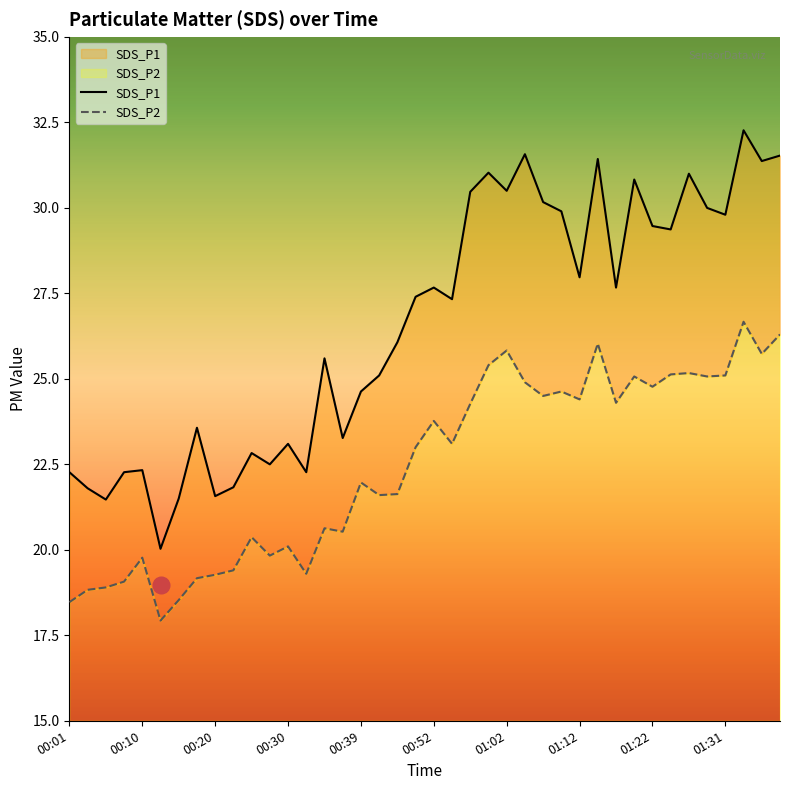

Where is SDS_P2 nearest to the value 22?

00:39